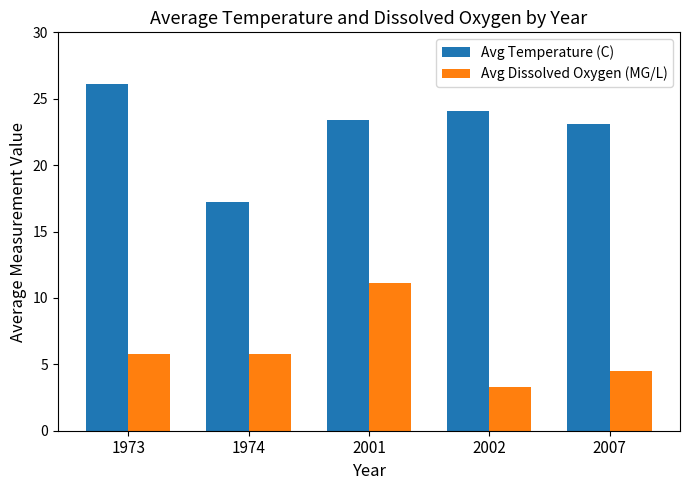

What is the total value across all series at 1974?

23.0